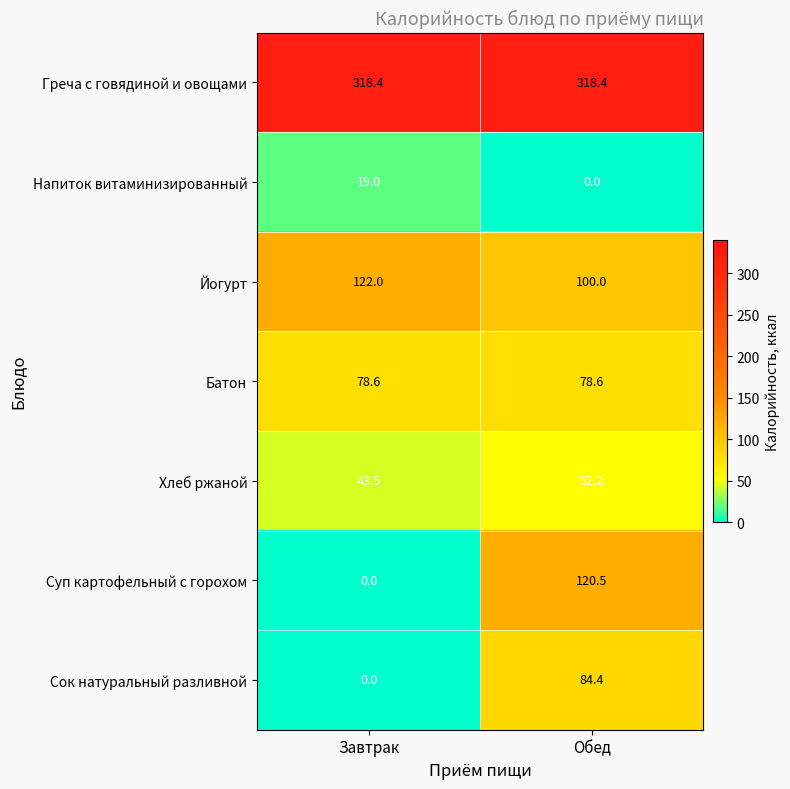

Reading left to right, transcribe all the data shown in this chart.

Греча с говядиной и овощами: Завтрак=318.4	Обед=318.4
Напиток витаминизированный: Завтрак=19.0	Обед=0.0
Йогурт: Завтрак=122.0	Обед=100.0
Батон: Завтрак=78.6	Обед=78.6
Хлеб ржаной: Завтрак=43.5	Обед=52.2
Суп картофельный с горохом: Завтрак=0.0	Обед=120.5
Сок натуральный разливной: Завтрак=0.0	Обед=84.4